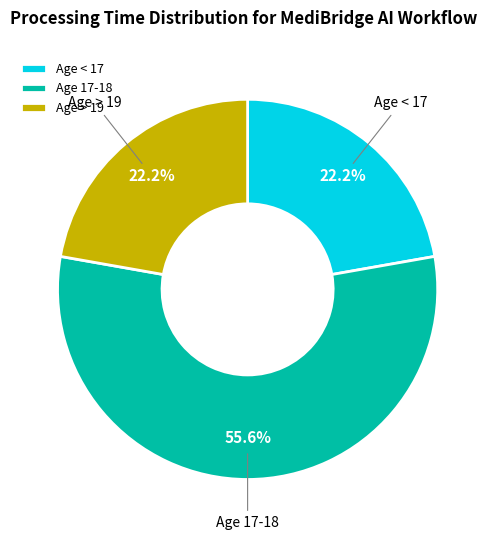

Approximately how many times larger is the value at Age < 17 compared to Age 17-18?

0.4